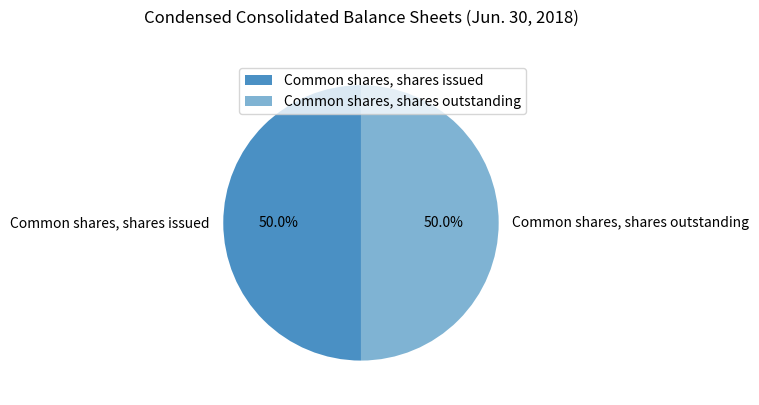

How much of the chart is everything except Common shares, shares outstanding?

50.0%